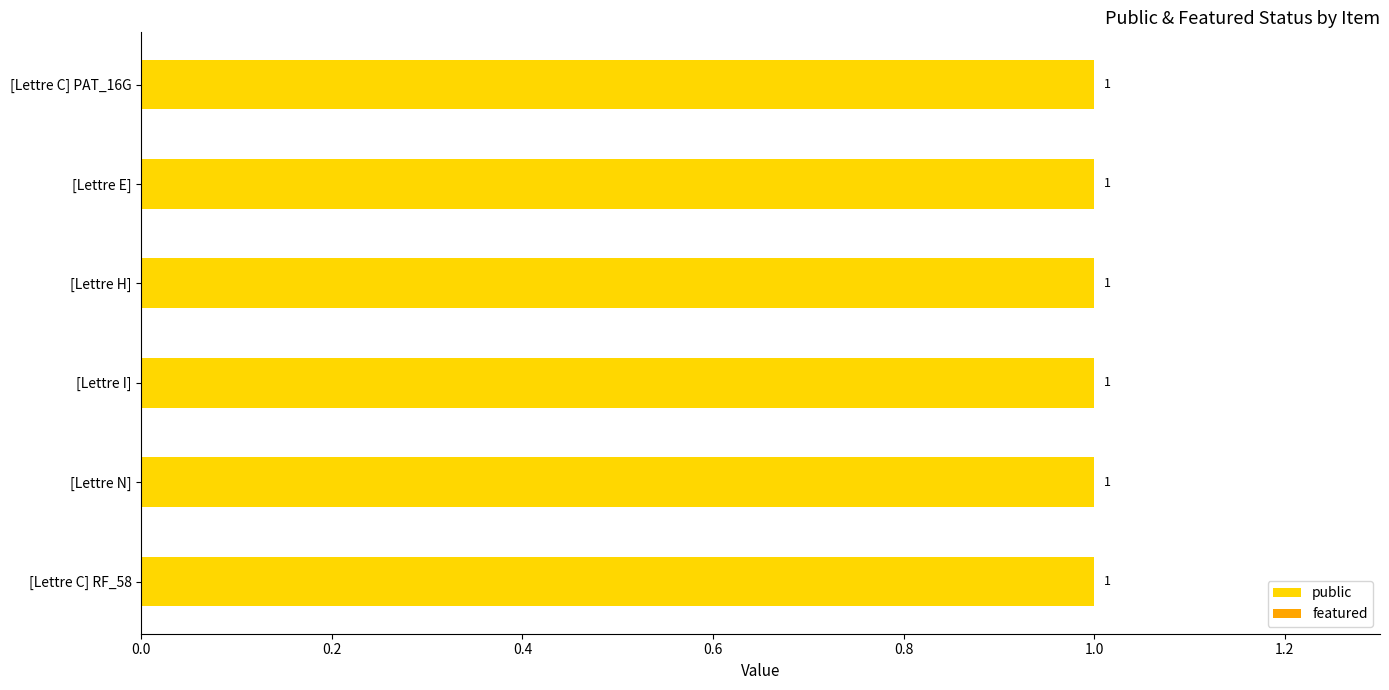

Which series changed the most between [Lettre I] and [Lettre N]?

public